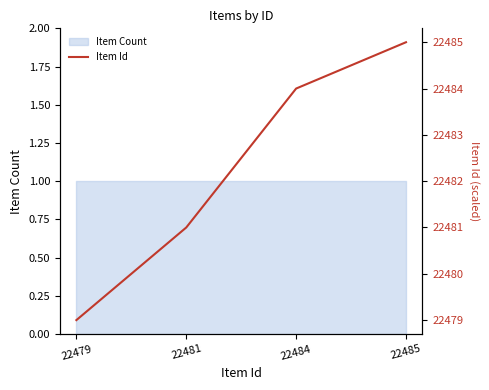

Is it true that the value at 22481 is 15092?

False